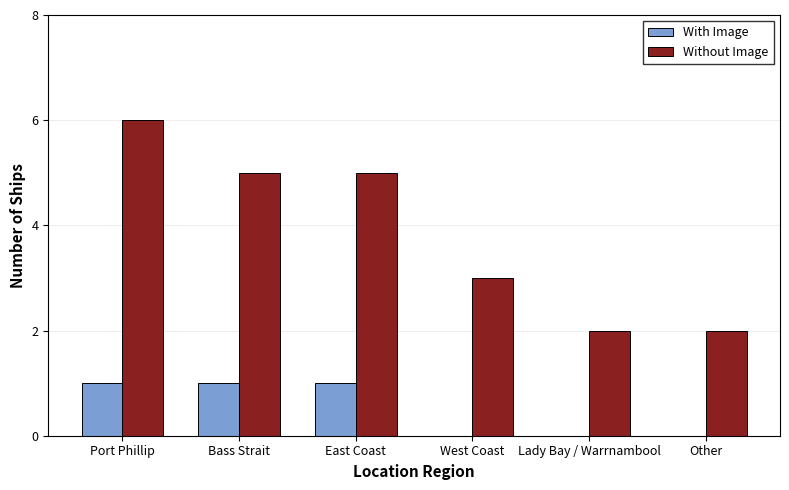

Count the number of categories in the chart.

6